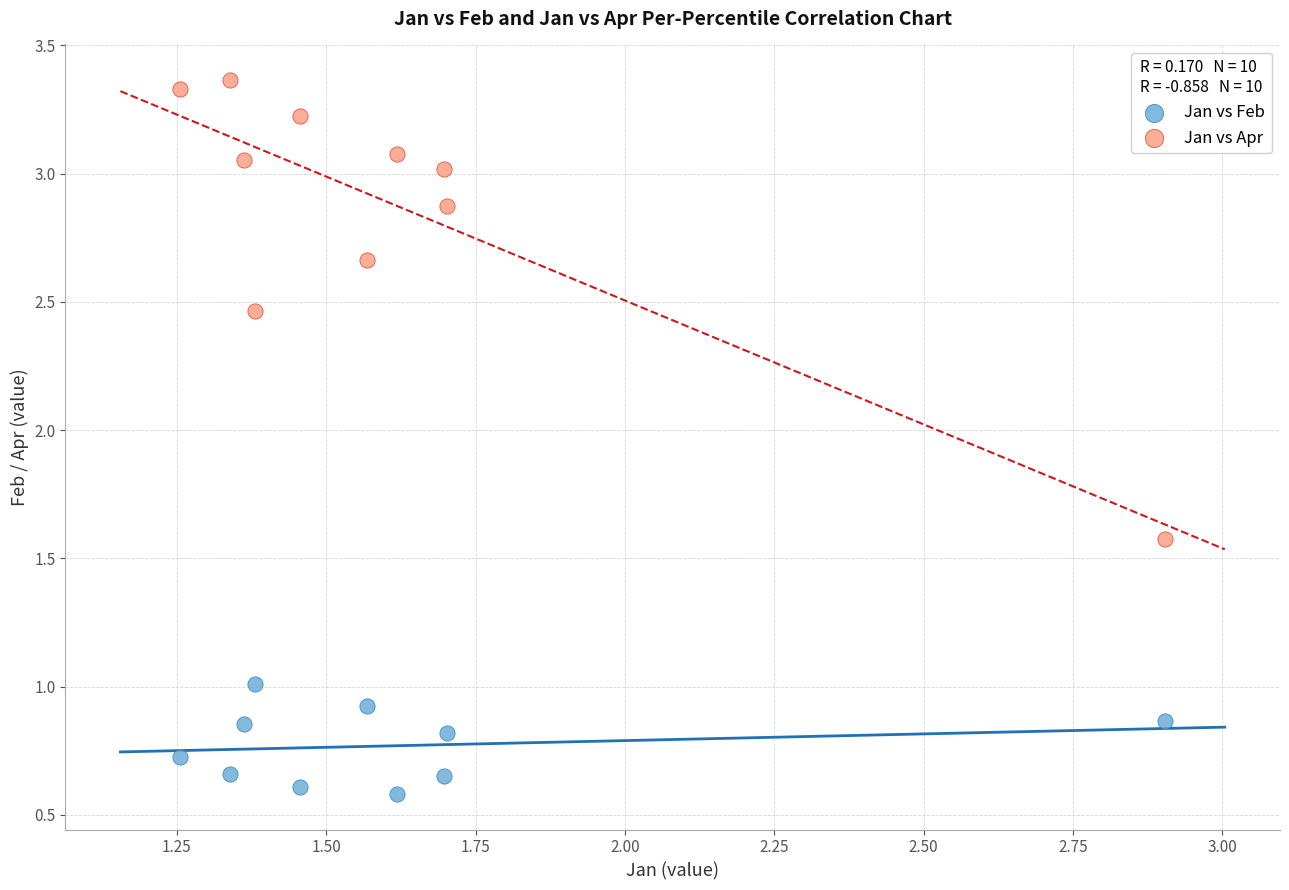

Across all data points, what is the range of X values (max minus min)?

1.6